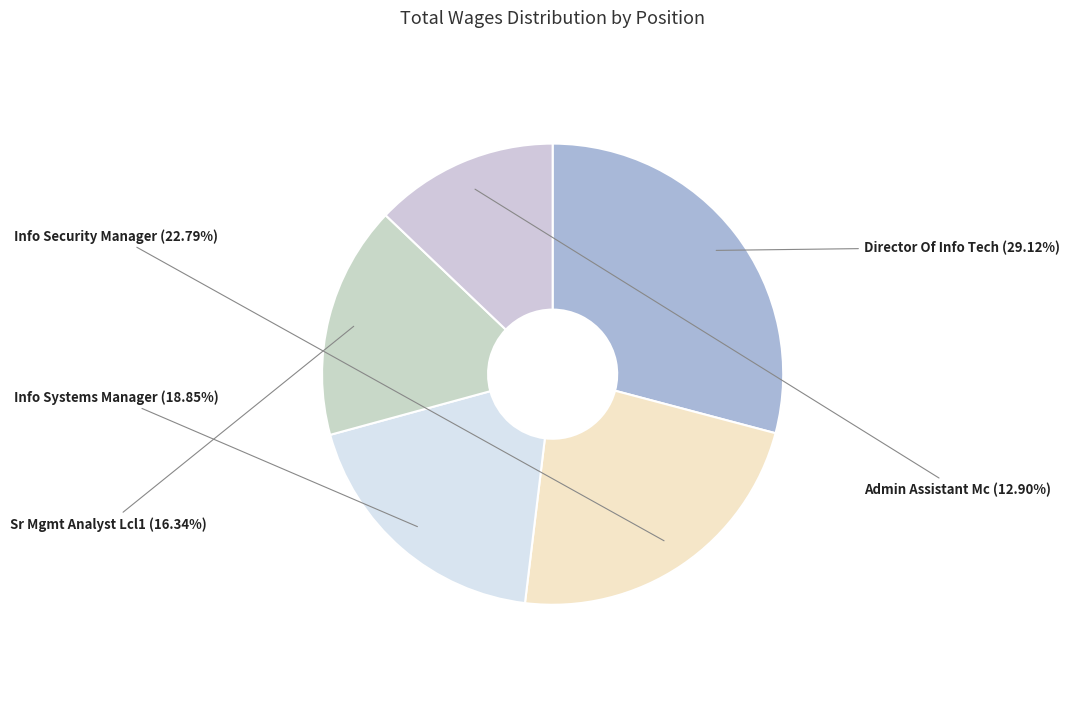

Which category has the smallest portion of the pie?

Admin Assistant Mc